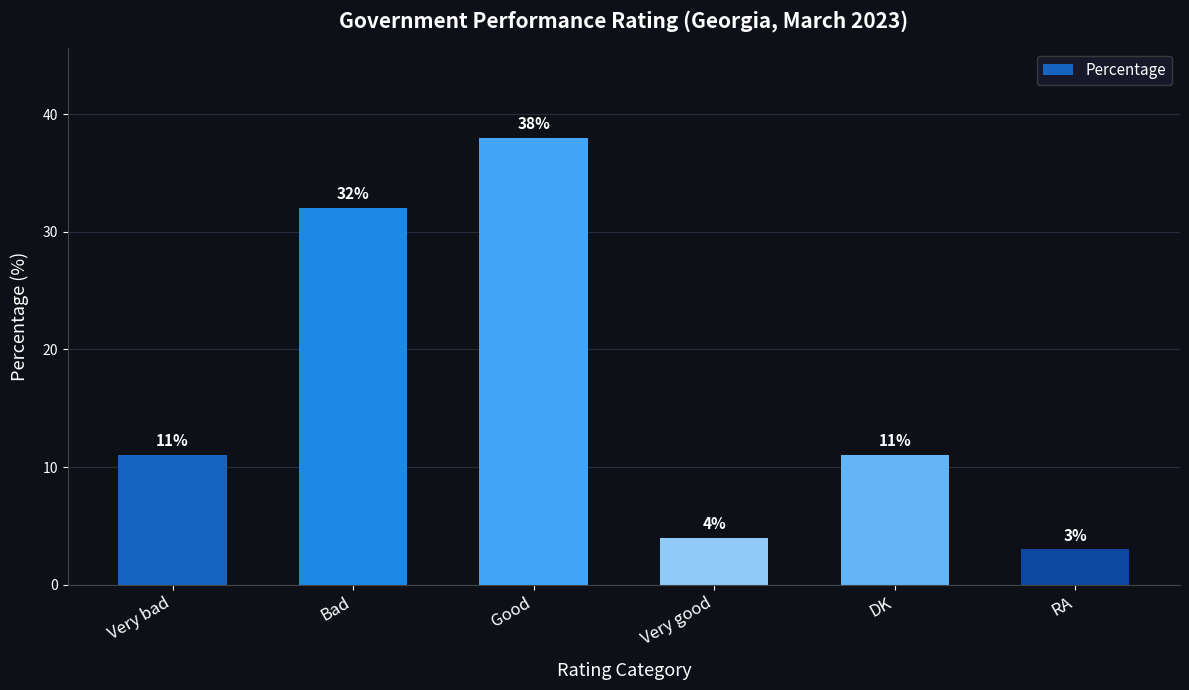

What is the minimum value shown in the chart?

3